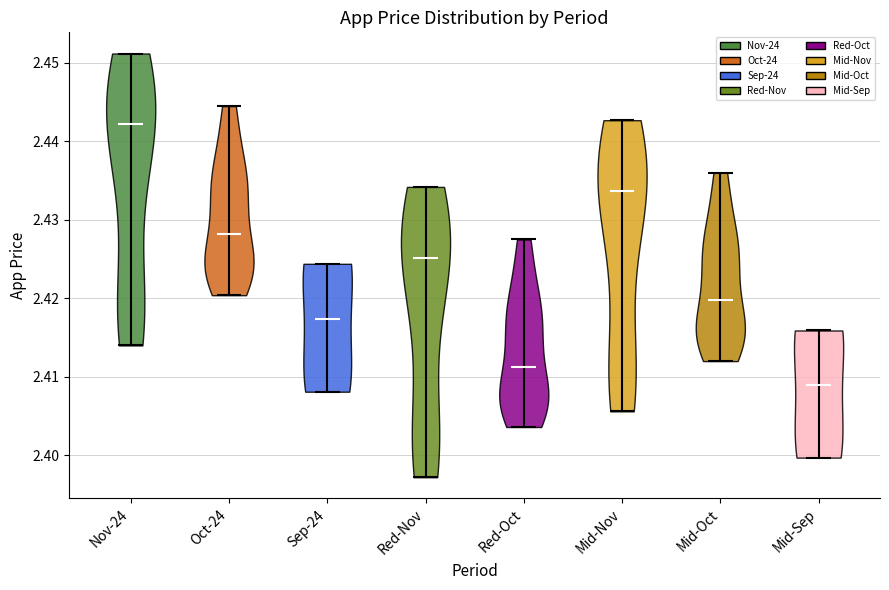

Which violin has the lowest median line?

Mid-Sep